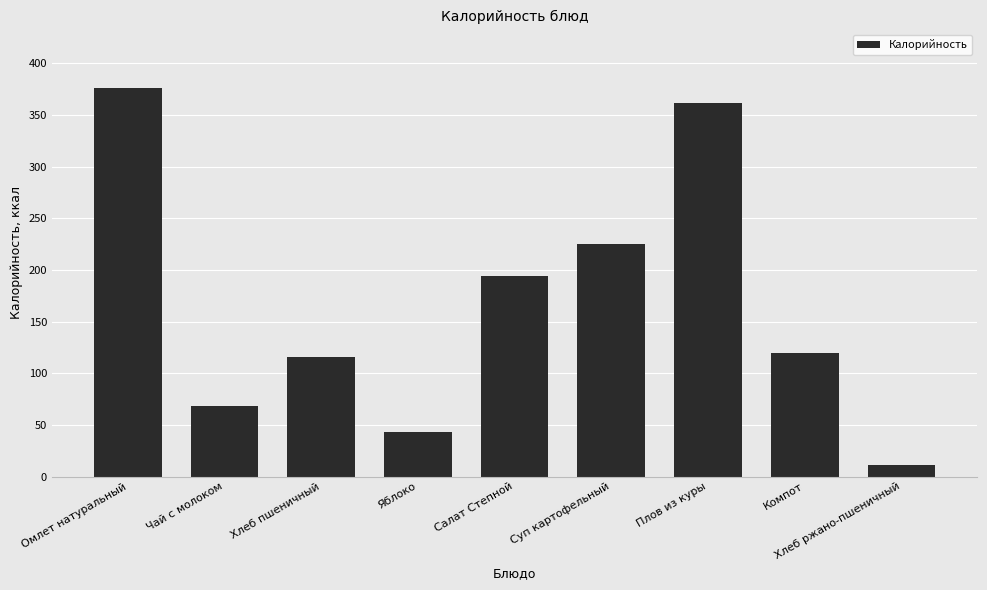

Which label corresponds to the largest value in the chart?

Омлет натуральный